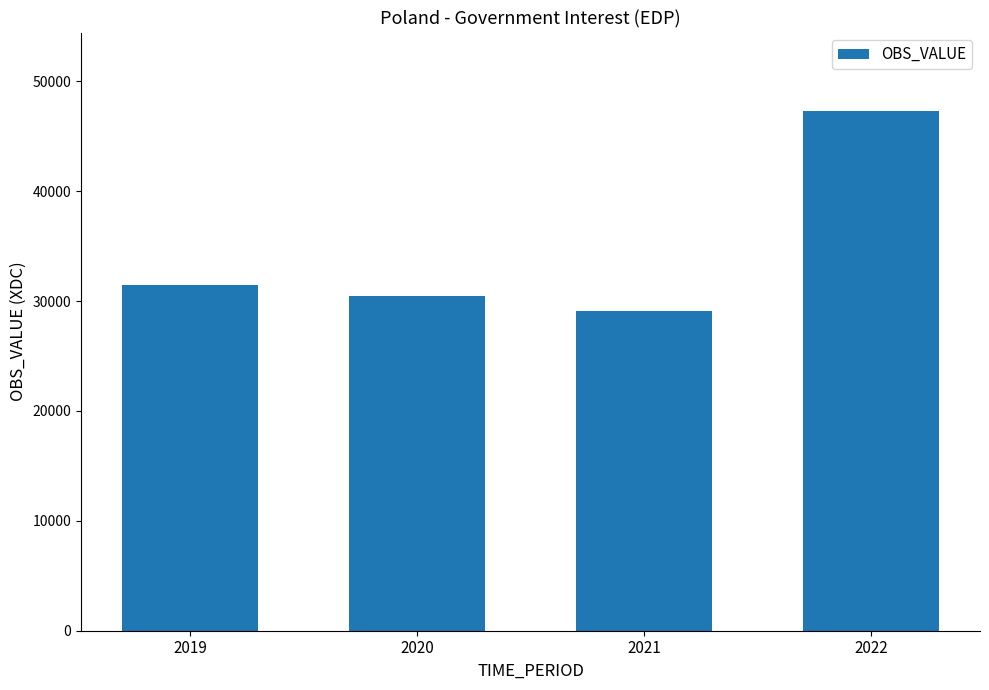

List the labels in order of value, largest first.

2022, 2019, 2020, 2021